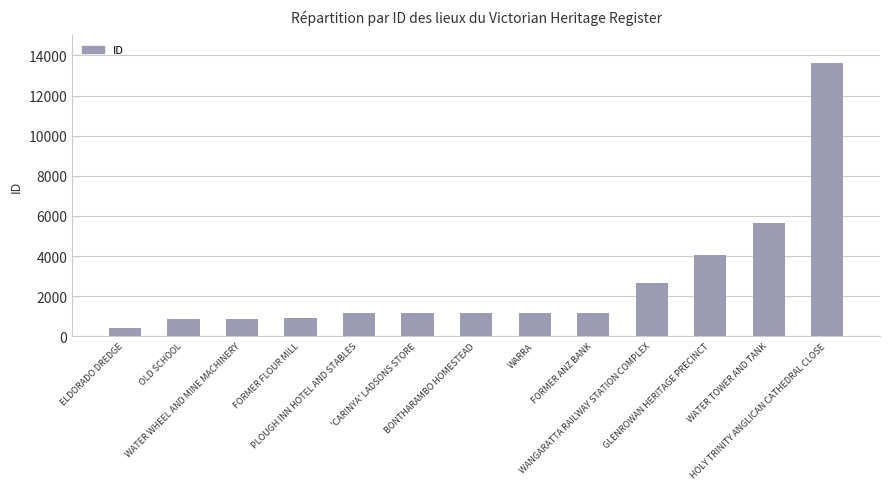

What is the label of the 2nd bar from the left?

OLD SCHOOL